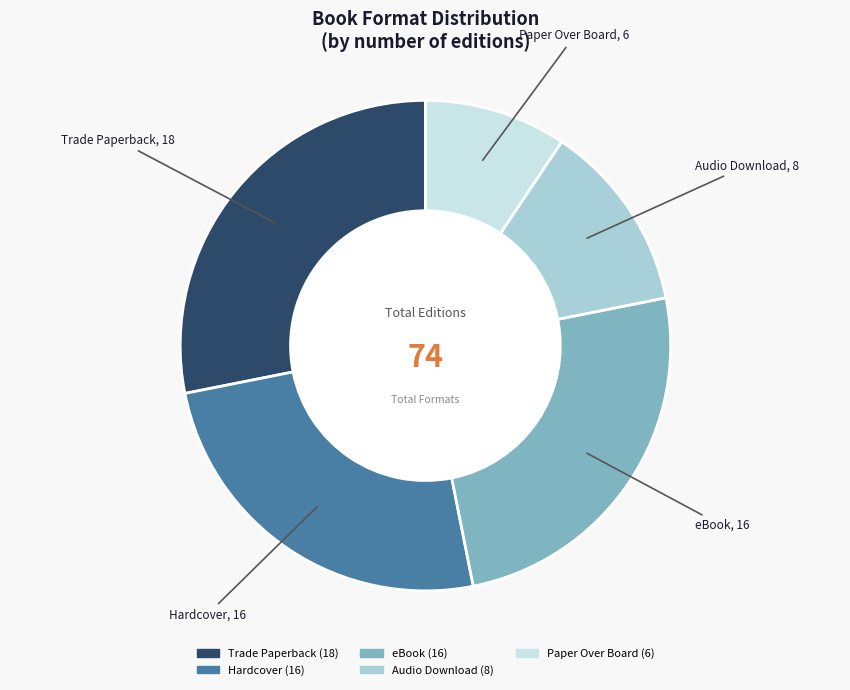

Which has a higher value, eBook or Audio Download?

eBook